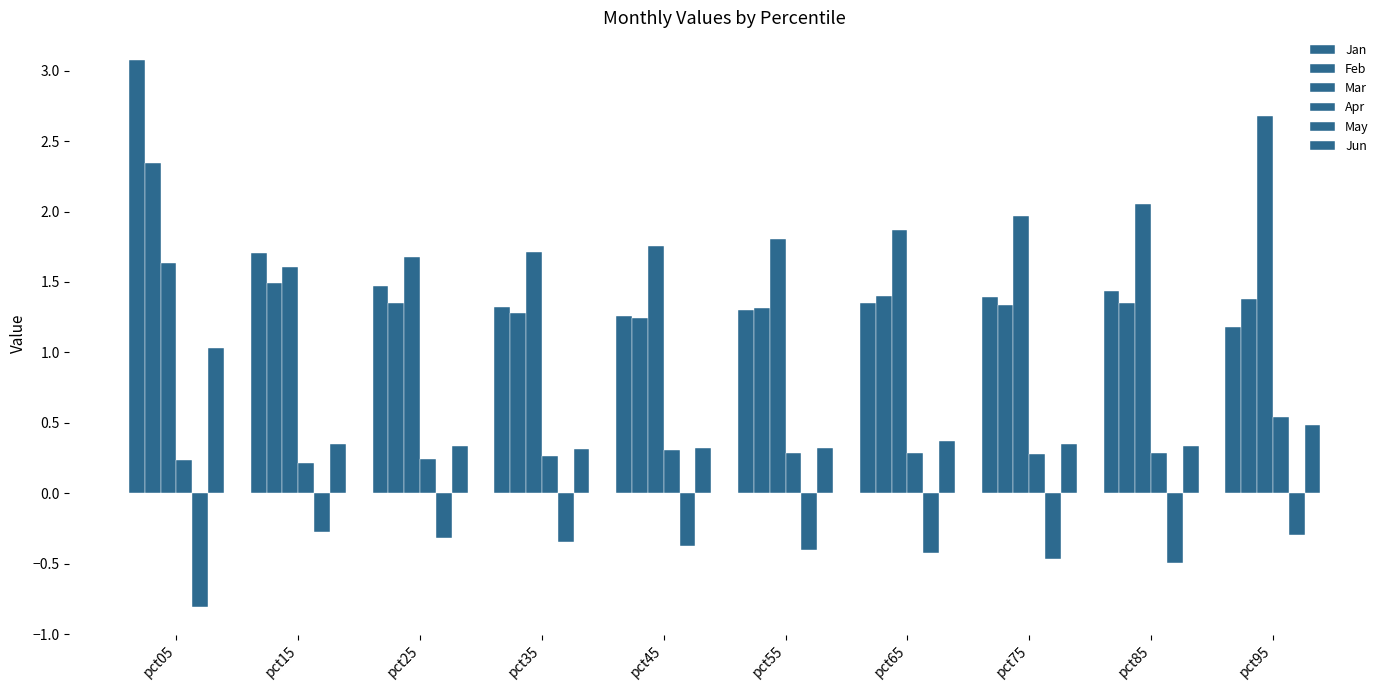

What is the value of the Mar bar at the 7th from the left?

1.9